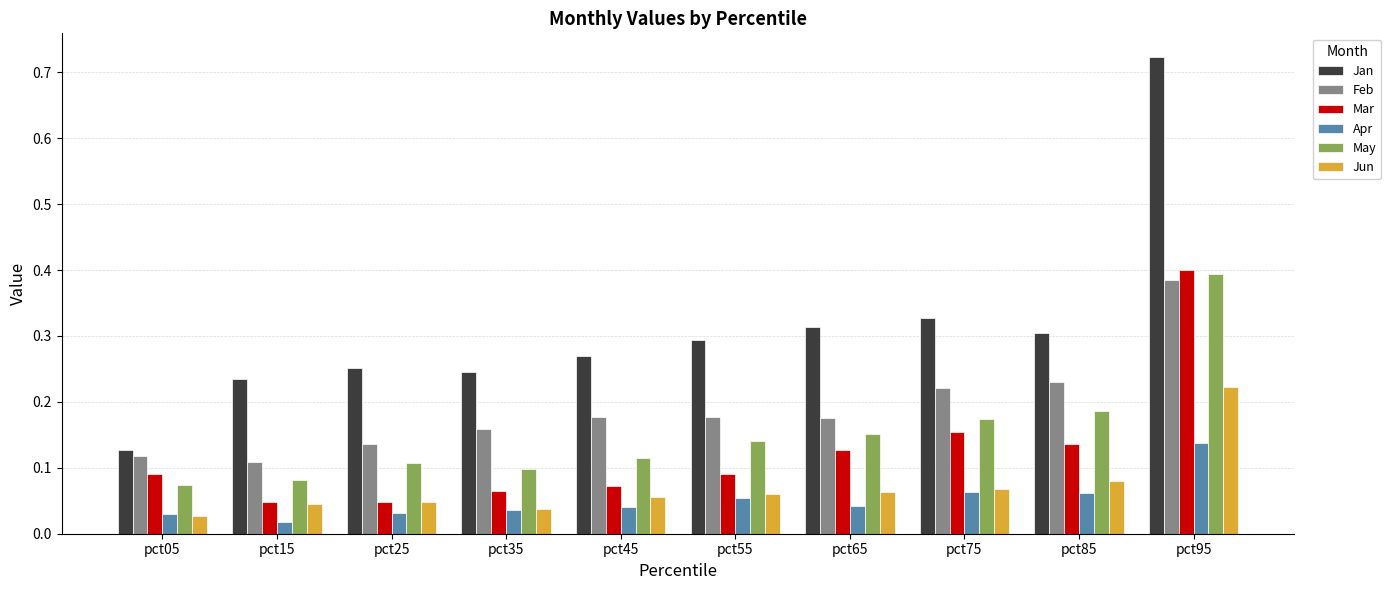

What is the sum of all Jan values?

3.1